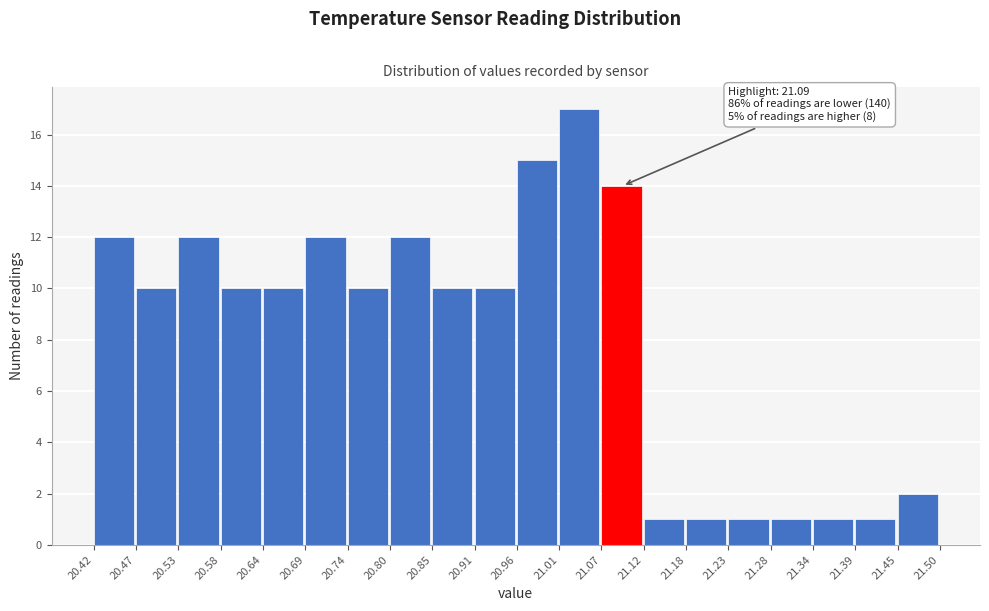

Over which range of the x-axis is the bar tallest?

21.01 to 21.07